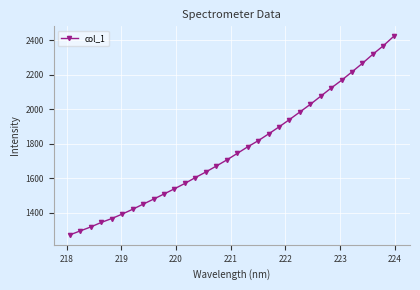

True or false: the data has more than 2 interior local peaks.

False